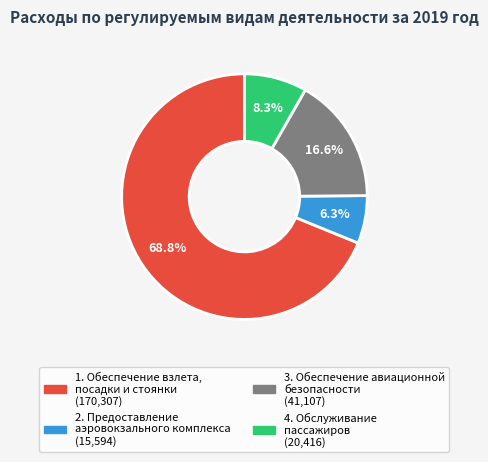

How much of the chart is everything except 3. Обеспечение авиационной безопасности?

83.4%